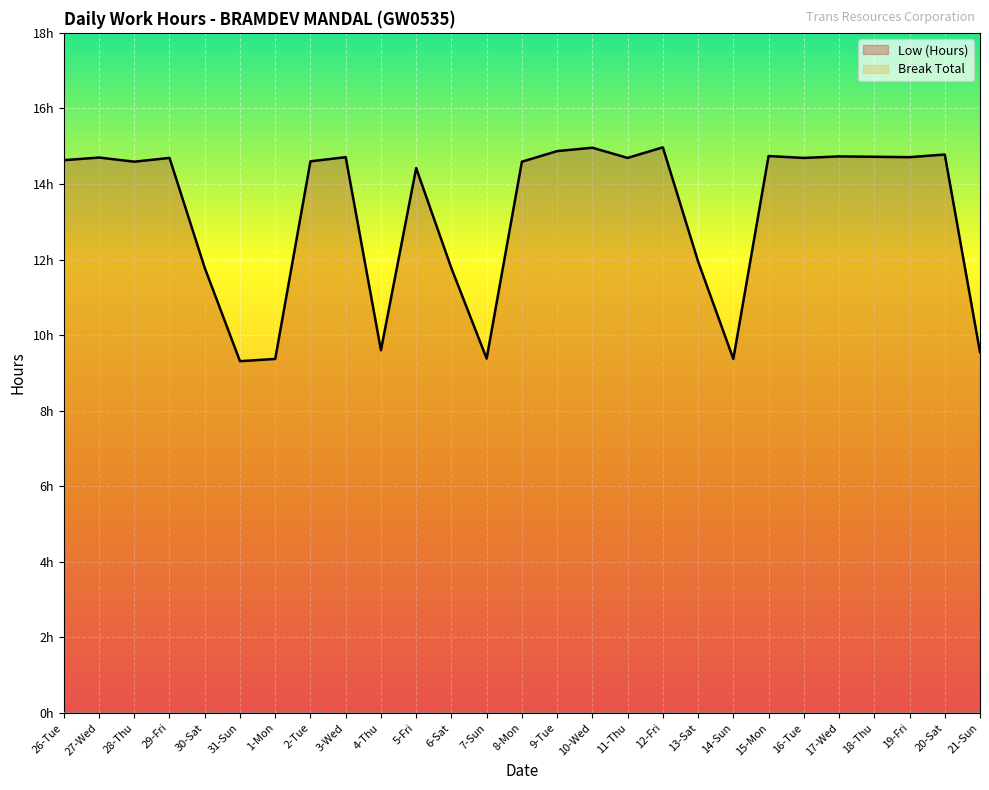

True or false: Low (Hours) has a value of 14.8 at 20-Sat.

True